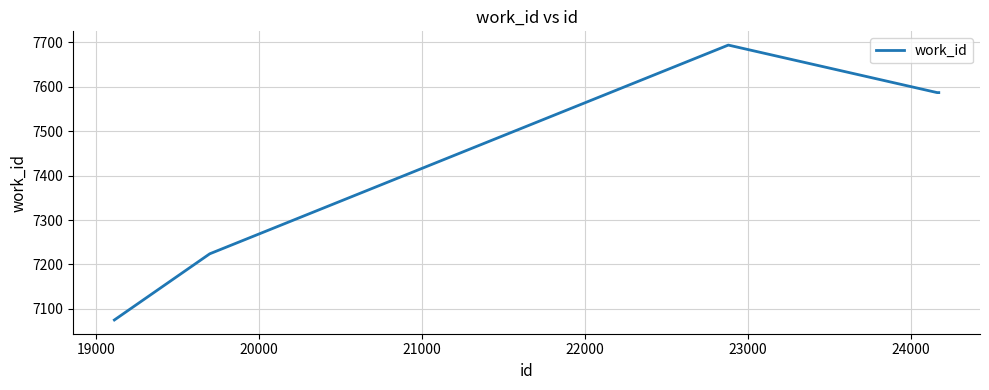

What is the average value?

7459